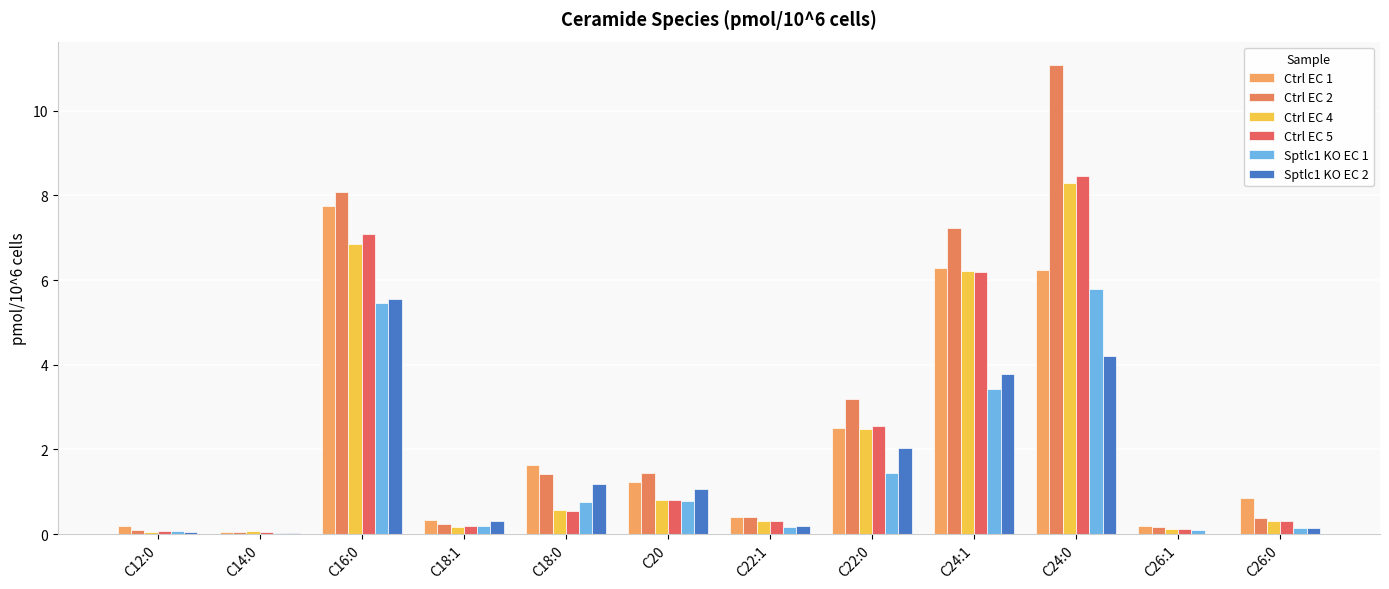

Reading right to left, list all the values displayed in this chart.

Ctrl EC 1: C26:0=0.8	C26:1=0.2	C24:0=6.2	C24:1=6.3	C22:0=2.5	C22:1=0.4	C20=1.2	C18:0=1.6	C18:1=0.3	C16:0=7.7	C14:0=0.0	C12:0=0.2
Ctrl EC 2: C26:0=0.4	C26:1=0.2	C24:0=11.1	C24:1=7.2	C22:0=3.2	C22:1=0.4	C20=1.4	C18:0=1.4	C18:1=0.2	C16:0=8.1	C14:0=0.0	C12:0=0.1
Ctrl EC 4: C26:0=0.3	C26:1=0.1	C24:0=8.3	C24:1=6.2	C22:0=2.5	C22:1=0.3	C20=0.8	C18:0=0.6	C18:1=0.2	C16:0=6.9	C14:0=0.1	C12:0=0.1
Ctrl EC 5: C26:0=0.3	C26:1=0.1	C24:0=8.5	C24:1=6.2	C22:0=2.6	C22:1=0.3	C20=0.8	C18:0=0.5	C18:1=0.2	C16:0=7.1	C14:0=0.1	C12:0=0.1
Sptlc1 KO EC 1: C26:0=0.1	C26:1=0.1	C24:0=5.8	C24:1=3.4	C22:0=1.4	C22:1=0.2	C20=0.8	C18:0=0.8	C18:1=0.2	C16:0=5.5	C14:0=0.0	C12:0=0.1
Sptlc1 KO EC 2: C26:0=0.1	C26:1=0.0	C24:0=4.2	C24:1=3.8	C22:0=2.0	C22:1=0.2	C20=1.1	C18:0=1.2	C18:1=0.3	C16:0=5.6	C14:0=0.0	C12:0=0.1